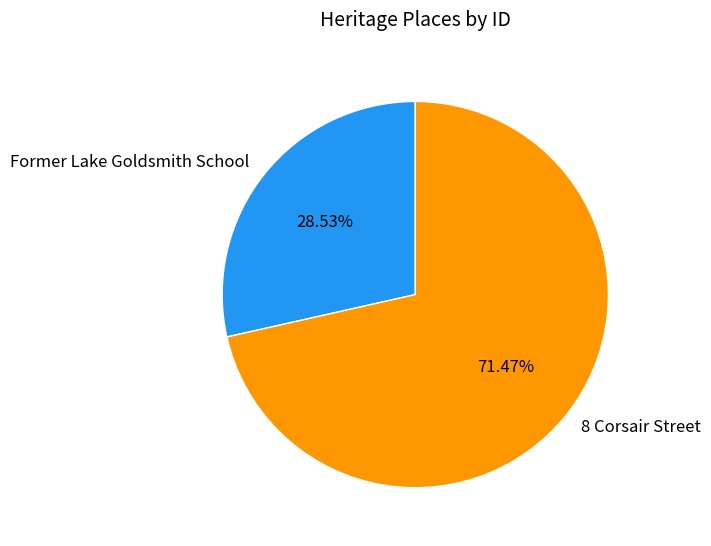

Which slice represents more than half of the pie?

8 Corsair Street